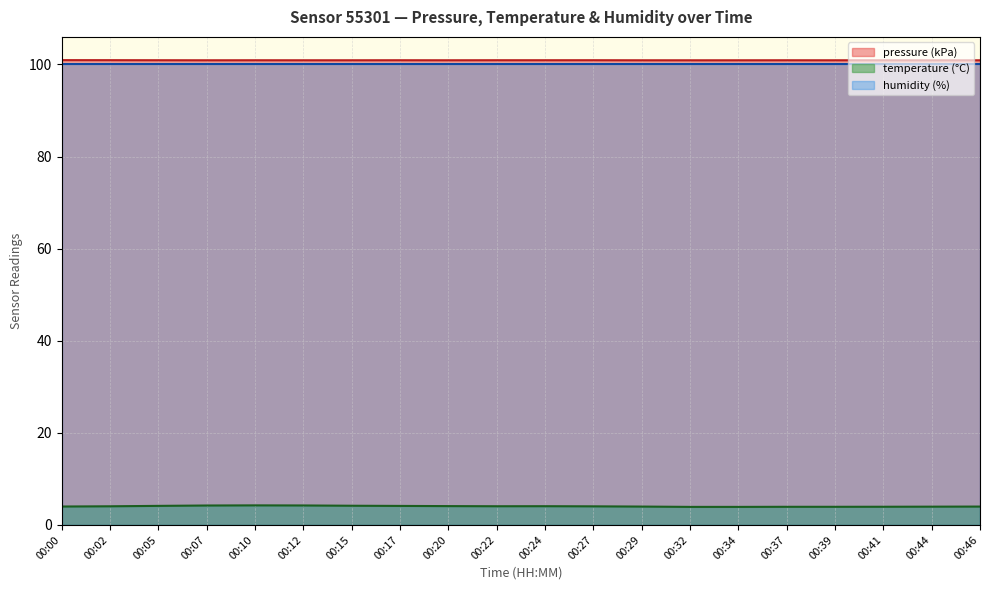

What is the sum of all temperature values?

81.1